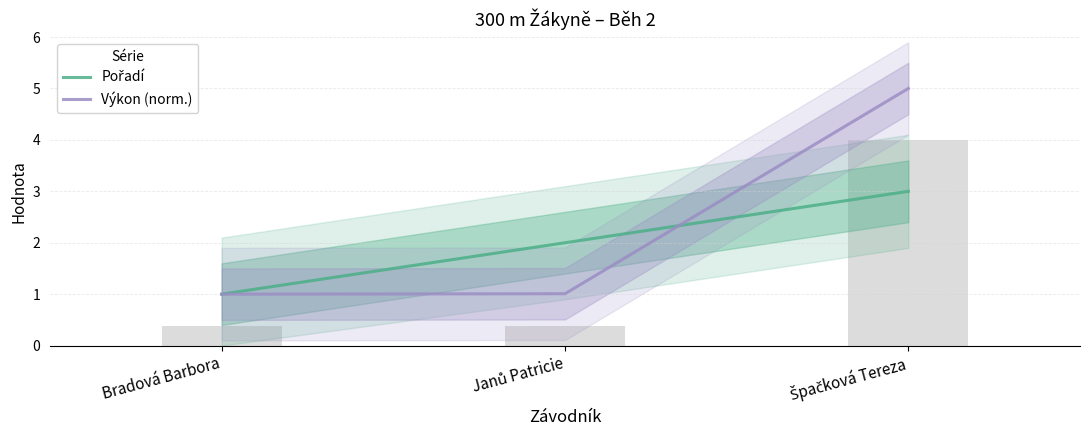

What is the average value of the Pořadí series?

2.0